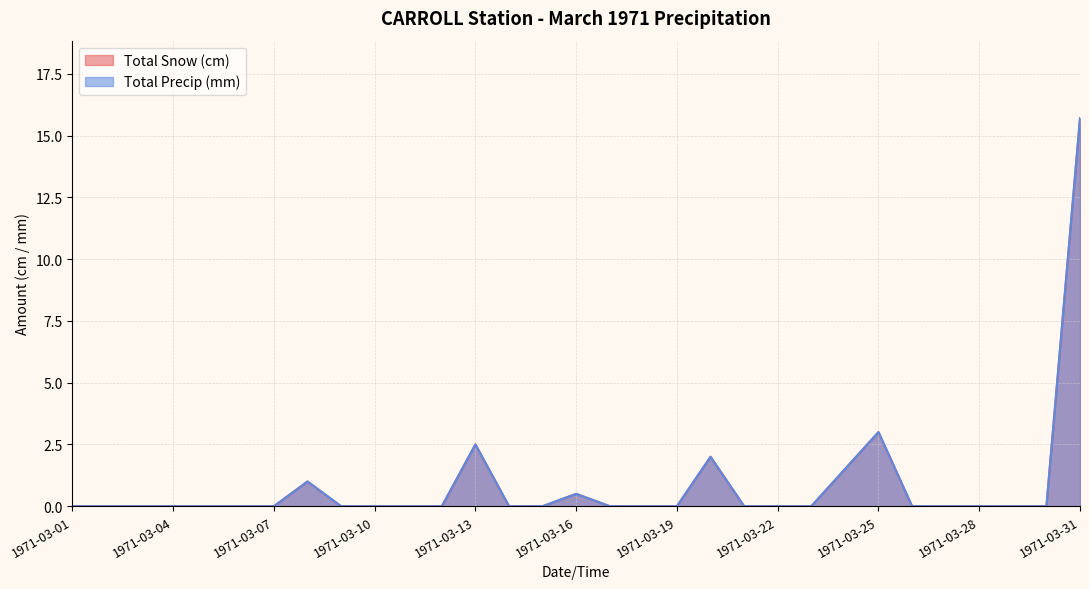

The Total Precip (mm) series shows 8.5 at 1971-03-21. True or false?

False